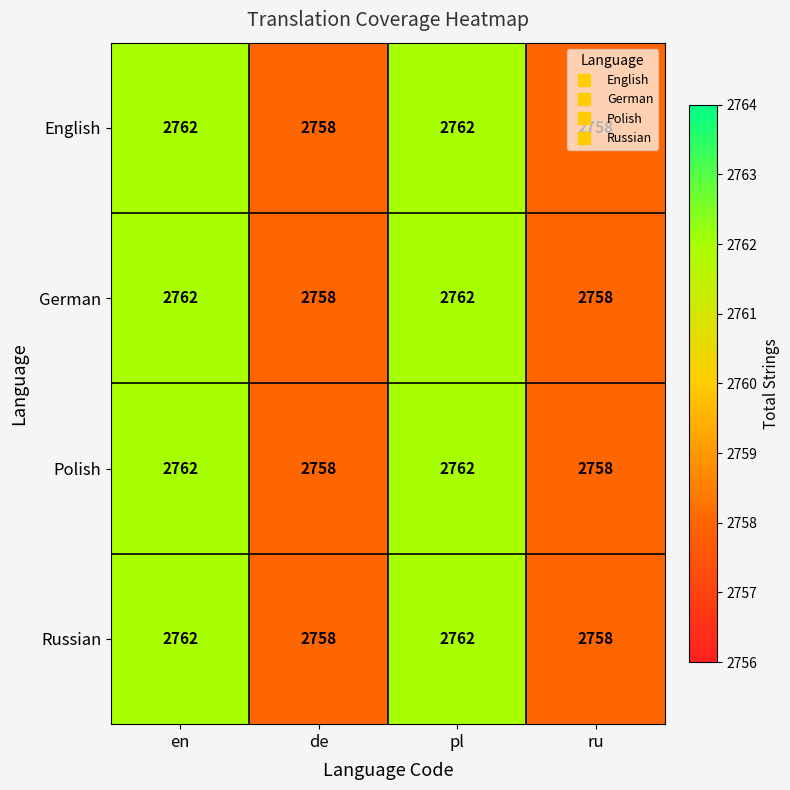

What is the difference between the English values at pl and de?

4